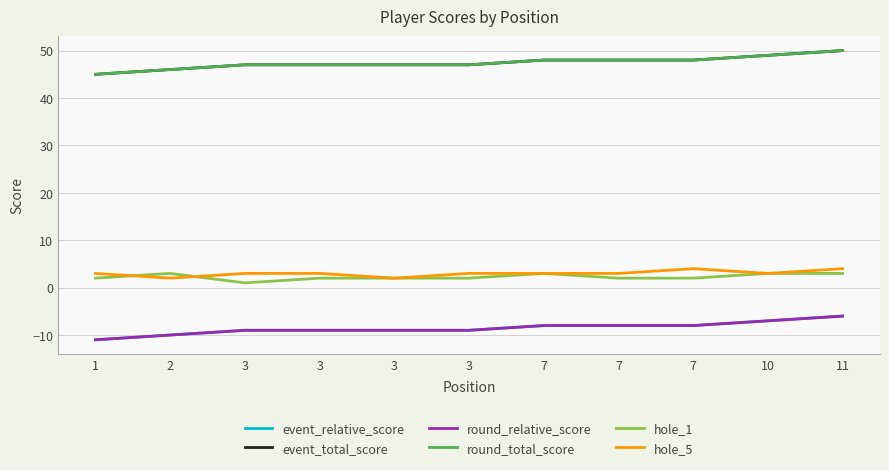

What is the average value of the hole_5 series?

3